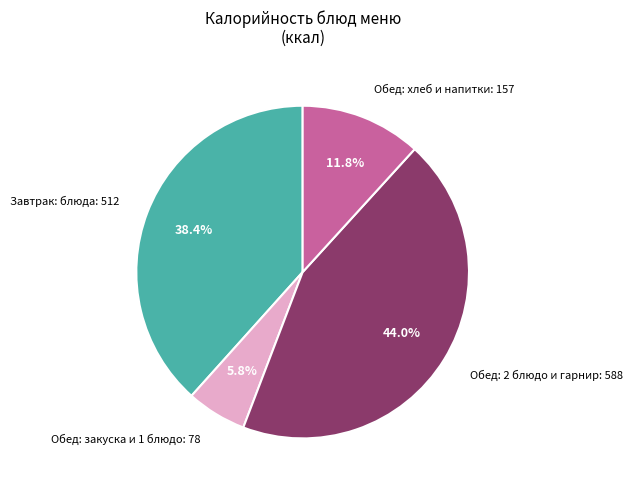

Combined, what portion of the pie is Обед: хлеб и напитки: 157 and Обед: 2 блюдо и гарнир: 588?

55.8%